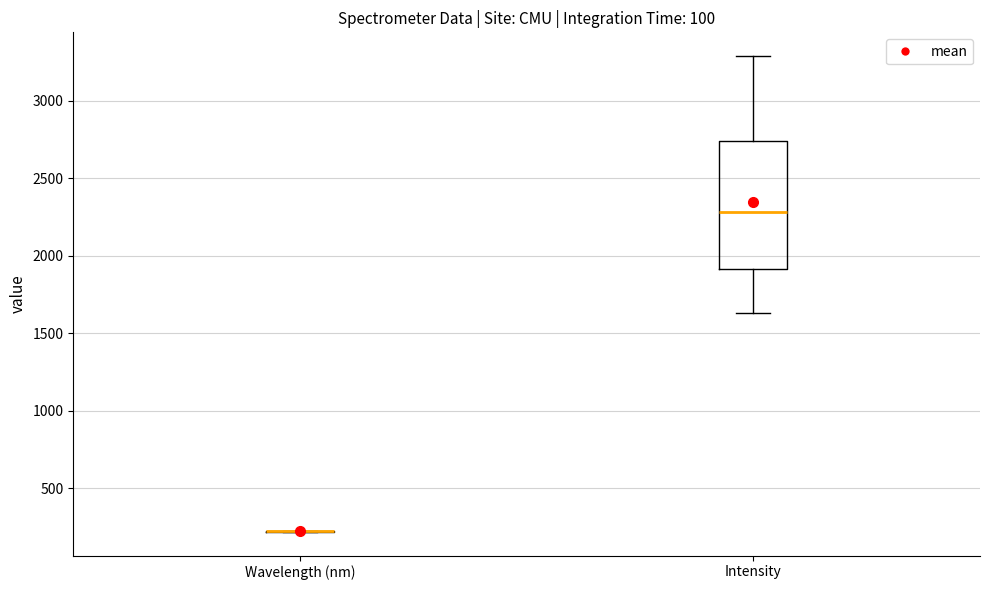

Where does the median line of the box for Intensity sit on the y-axis? The values are not printed on the chart, so give them approximately, as read against the axis.

2300